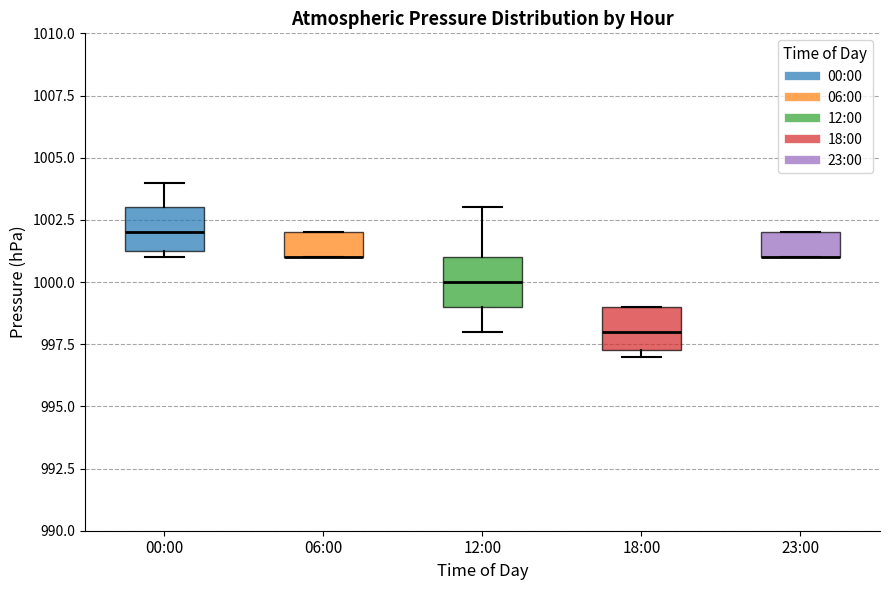

Reading left to right, read every box against the y-axis: the position of its median line, the range the box covers, and the ends of its whiskers. The values are not printed on the chart, so give them approximately, as read against the axis.

00:00: median 1002.0, box 1001.5 to 1003.0, whiskers 1001.0 to 1004.0
06:00: median 1001.0 (drawn on the box's lower edge), box 1001.0 to 1002.0, whiskers 1001.0 to 1002.0
12:00: median 1000.0, box 999.0 to 1001.0, whiskers 998.0 to 1003.0
18:00: median 998.0, box 997.5 to 999.0, whiskers 997.0 to 999.0
23:00: median 1001.0 (drawn on the box's lower edge), box 1001.0 to 1002.0, whiskers 1001.0 to 1002.0